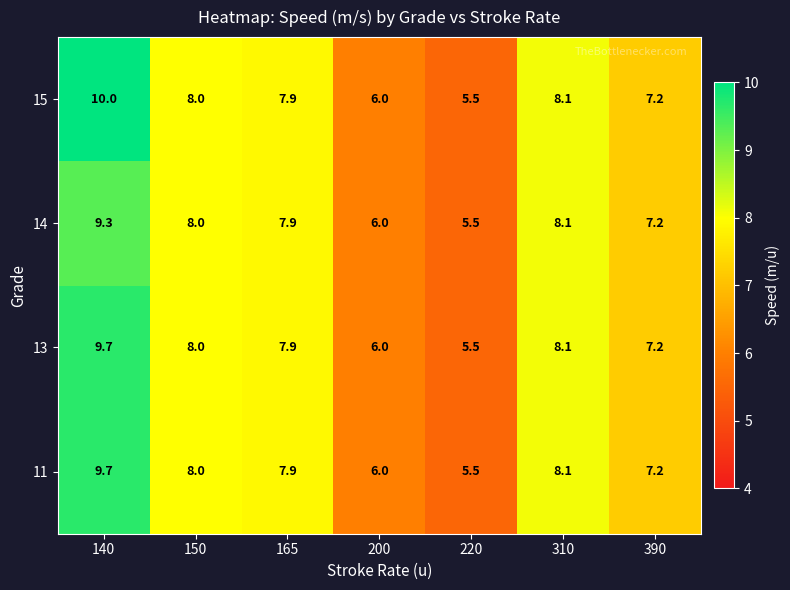

What is the difference between the highest and lowest values at 140?

0.7